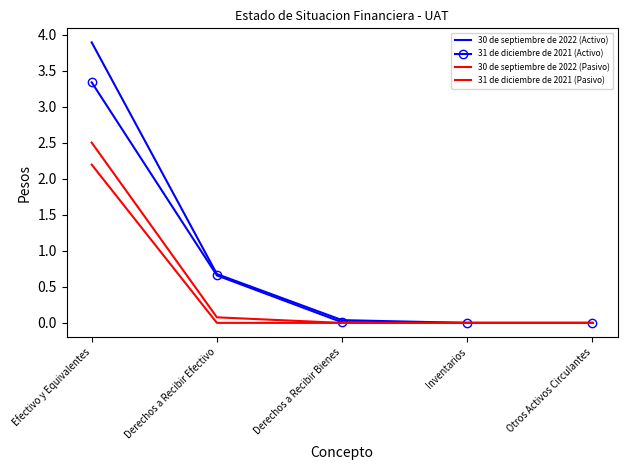

List the series in order of their overall mean, lowest first.

30 de septiembre de 2022 (Pasivo), 31 de diciembre de 2021 (Pasivo), 31 de diciembre de 2021 (Activo), 30 de septiembre de 2022 (Activo)